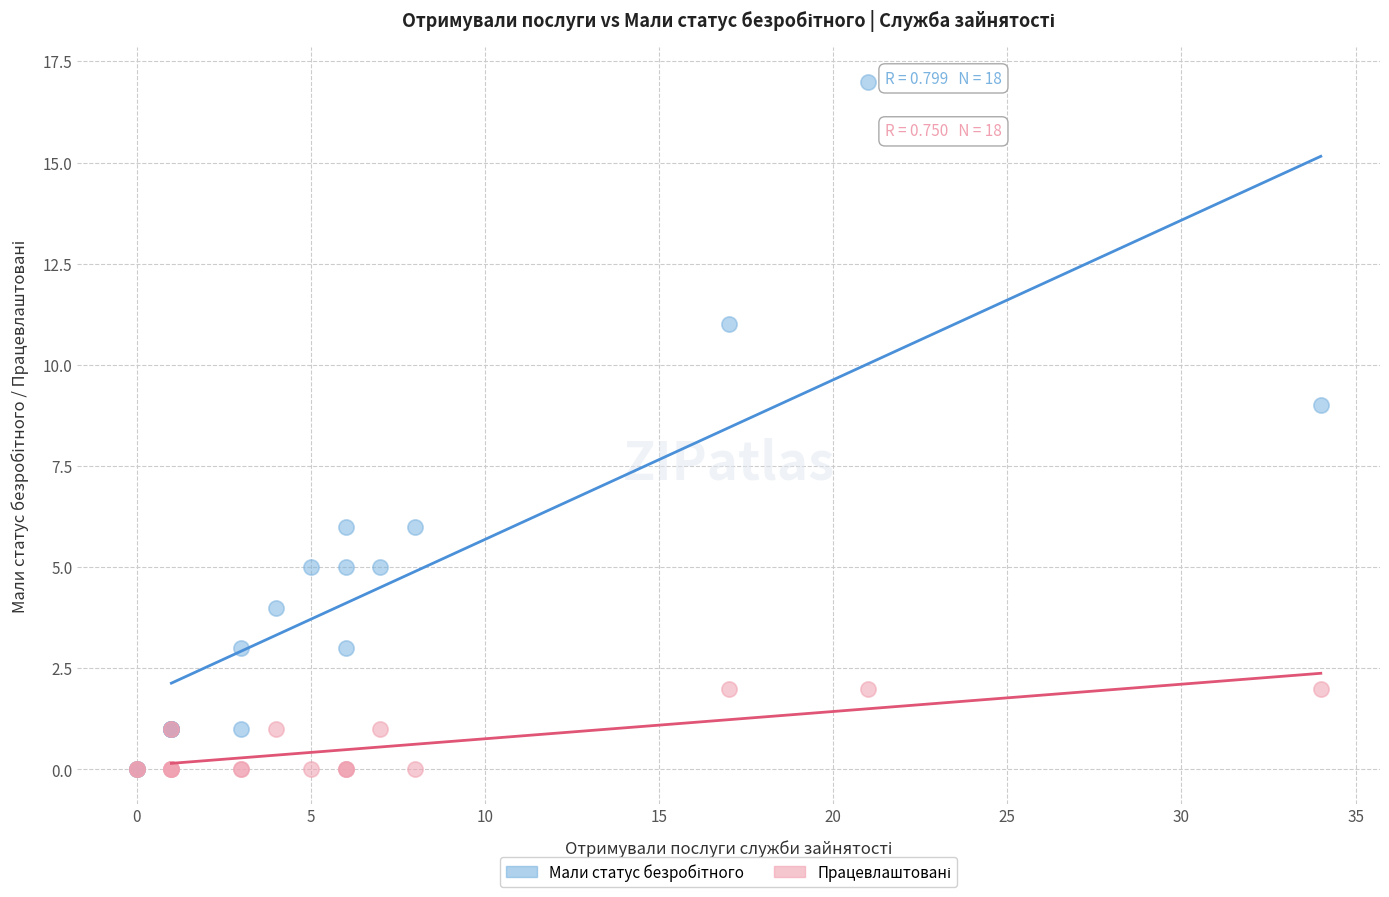

Across all series, what Y value is closest to 8?

9